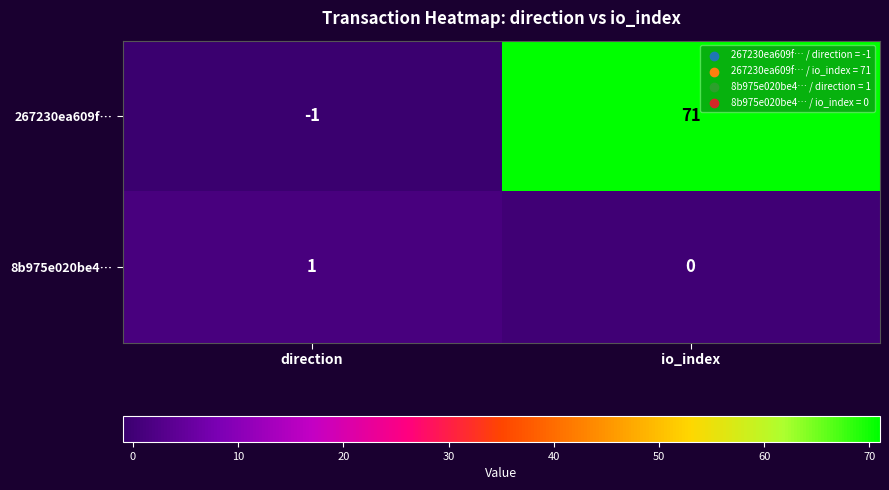

Which series has the largest total across all categories?

267230ea609f…